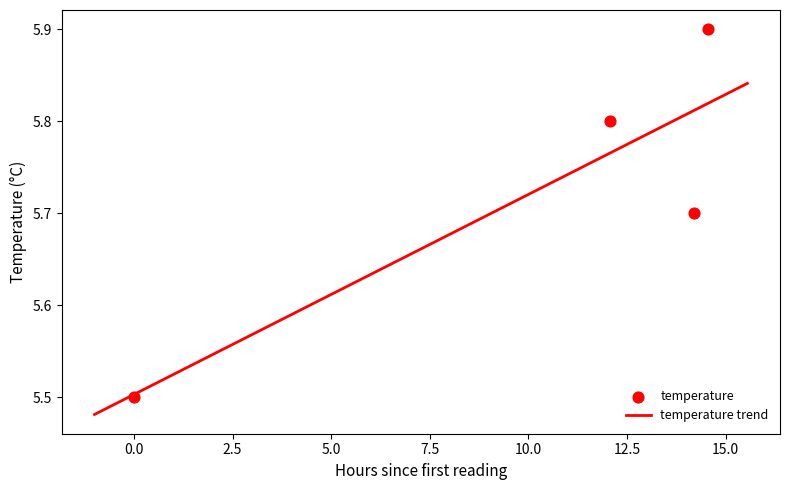

What is the change in value from 2023-11-22T01:27:58 to 2023-11-22T15:33:39?

+0.2